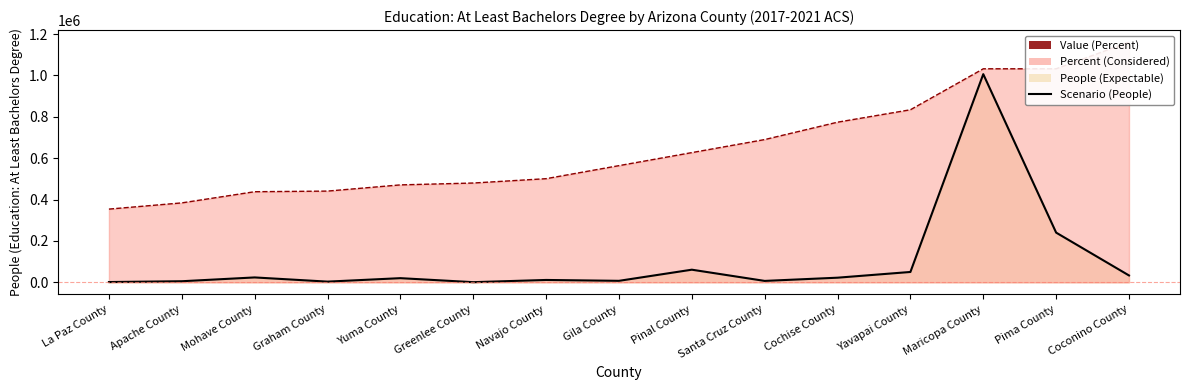

True or false: Percent (scaled) and Scenario (People) intersect in this chart.

False